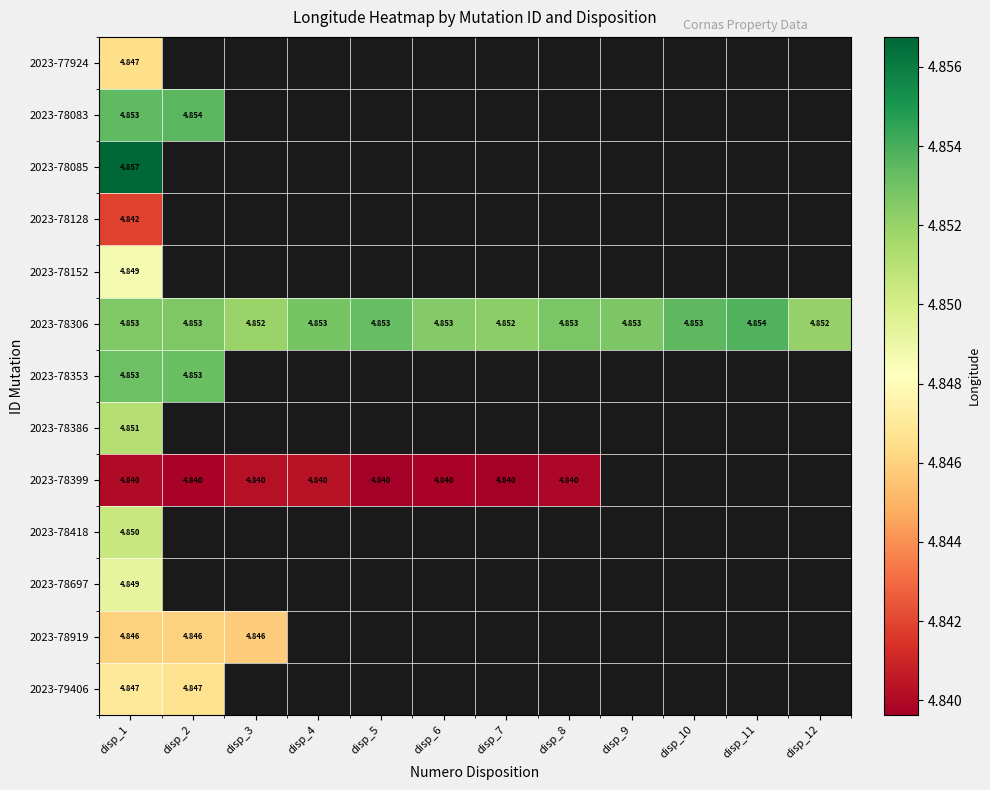

Between disp_6 and disp_11, which series saw the biggest shift?

2023-78306